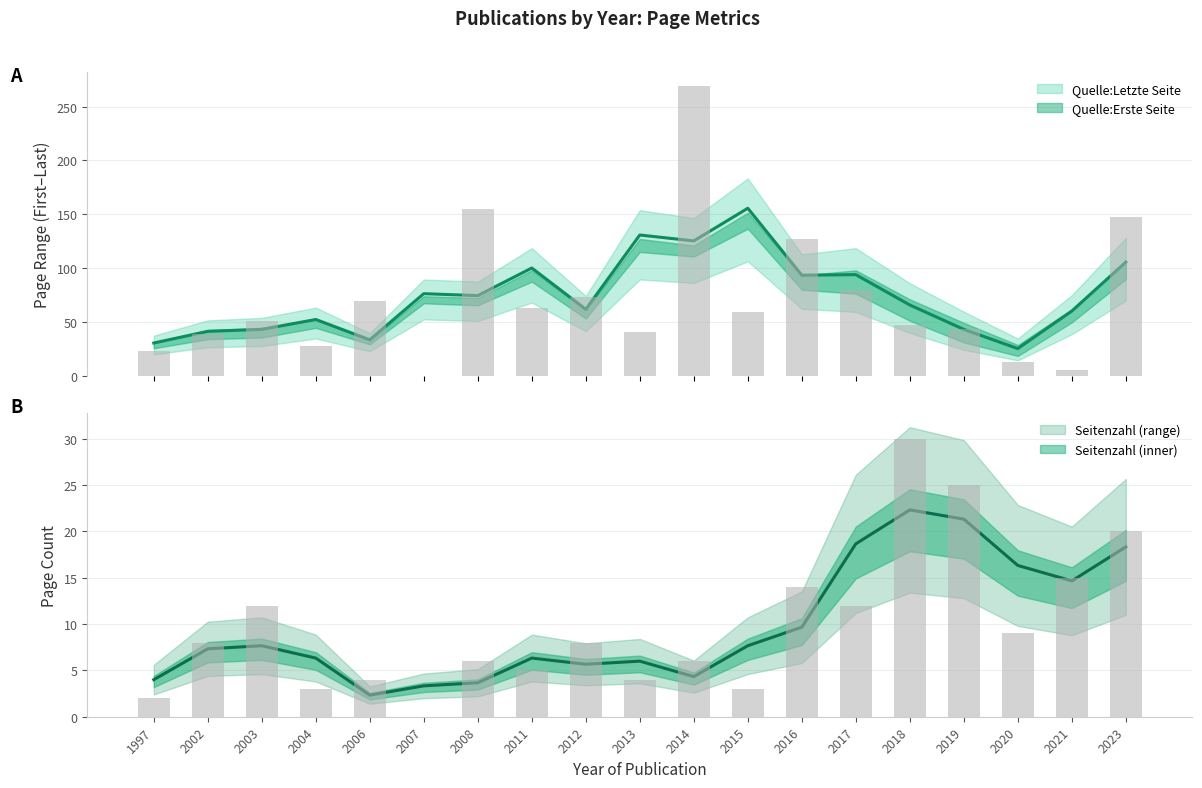

Which category has the highest value across all series?

2014